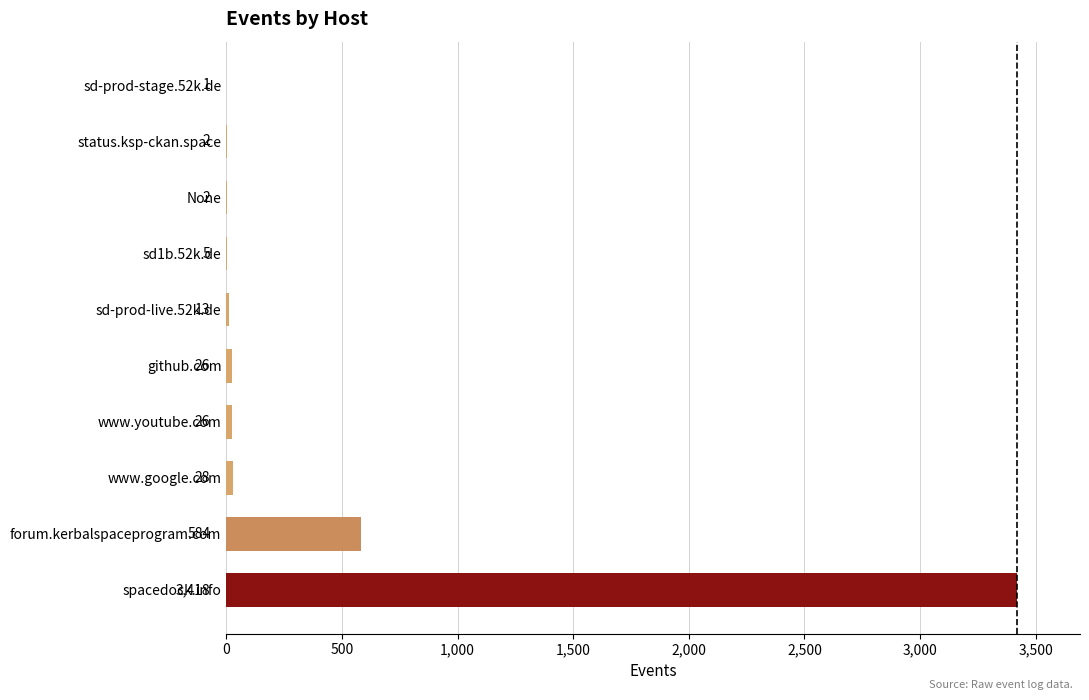

Reading bottom to top, list all the values displayed in this chart.

spacedock.info=3418	forum.kerbalspaceprogram.com=584	www.google.com=28	www.youtube.com=26	github.com=26	sd-prod-live.52k.de=13	sd1b.52k.de=5	None=2	status.ksp-ckan.space=2	sd-prod-stage.52k.de=1